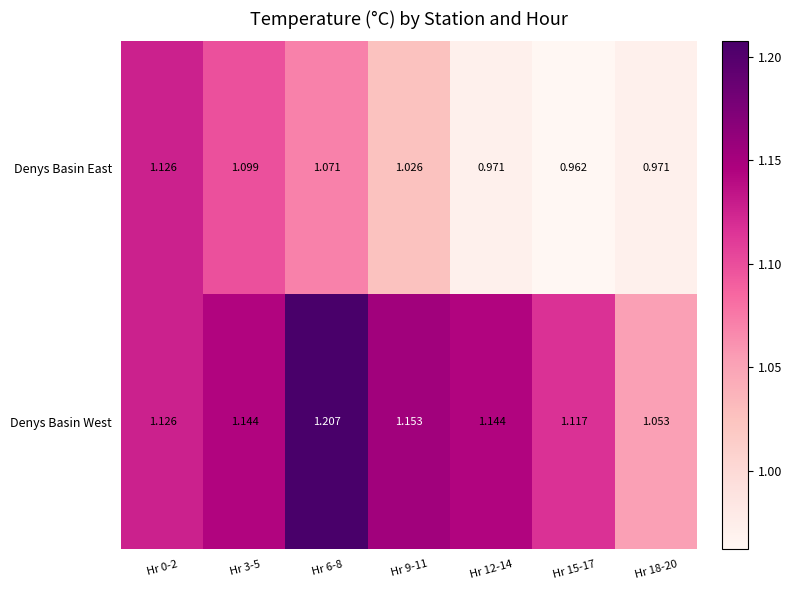

Between Hr 6-8 and Hr 18-20, which series saw the biggest shift?

Denys Basin West